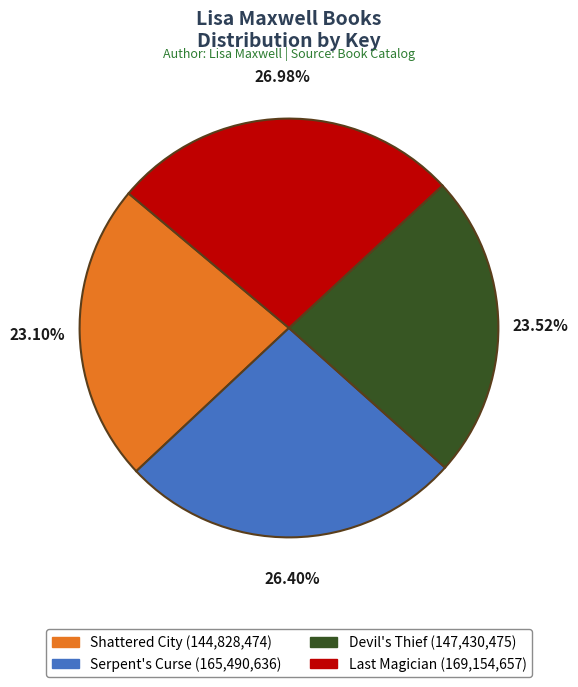

The Devil's Thief slice represents 29% of the pie. True or false?

False